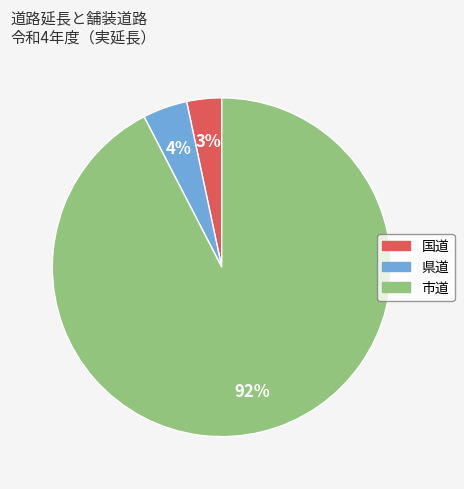

Count the number of slices in the pie.

3